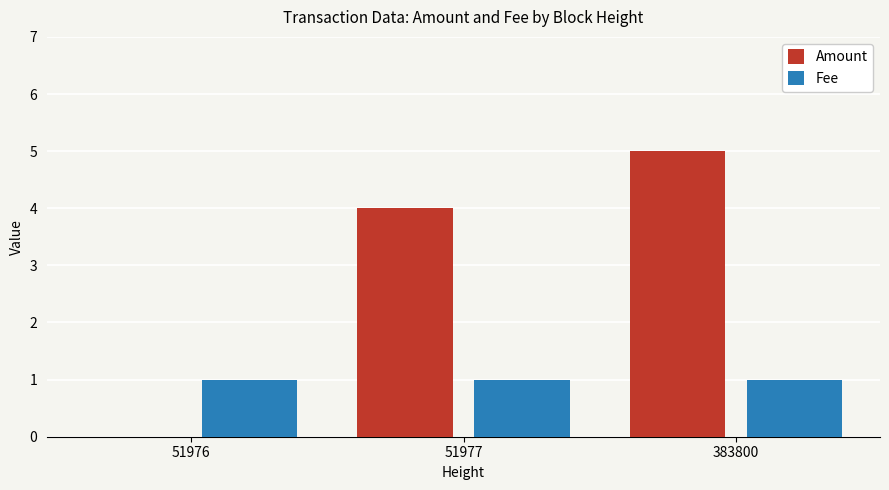

Is the value of Amount at 51976 greater than the value of Fee at 51977?

No